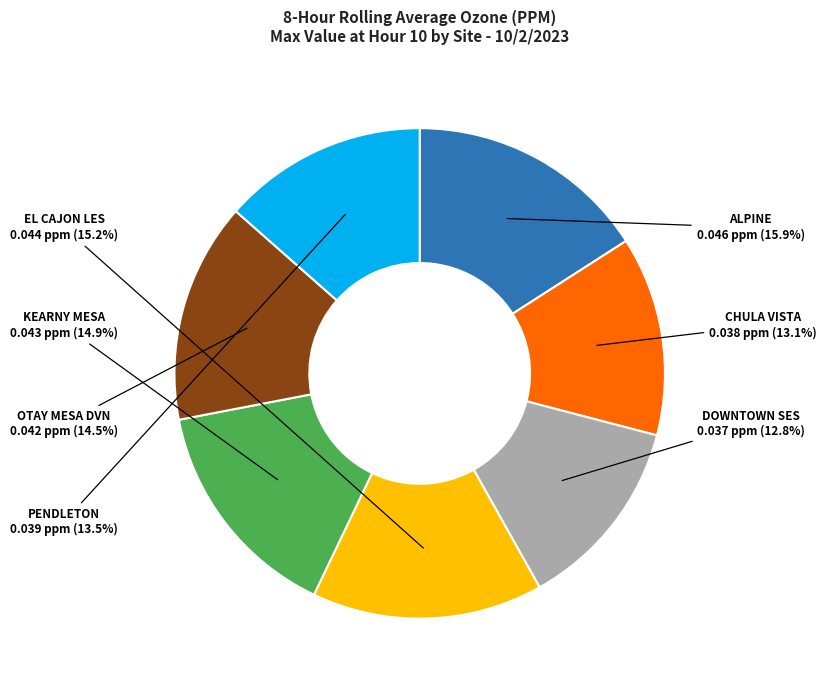

Is there a majority slice in this chart?

No